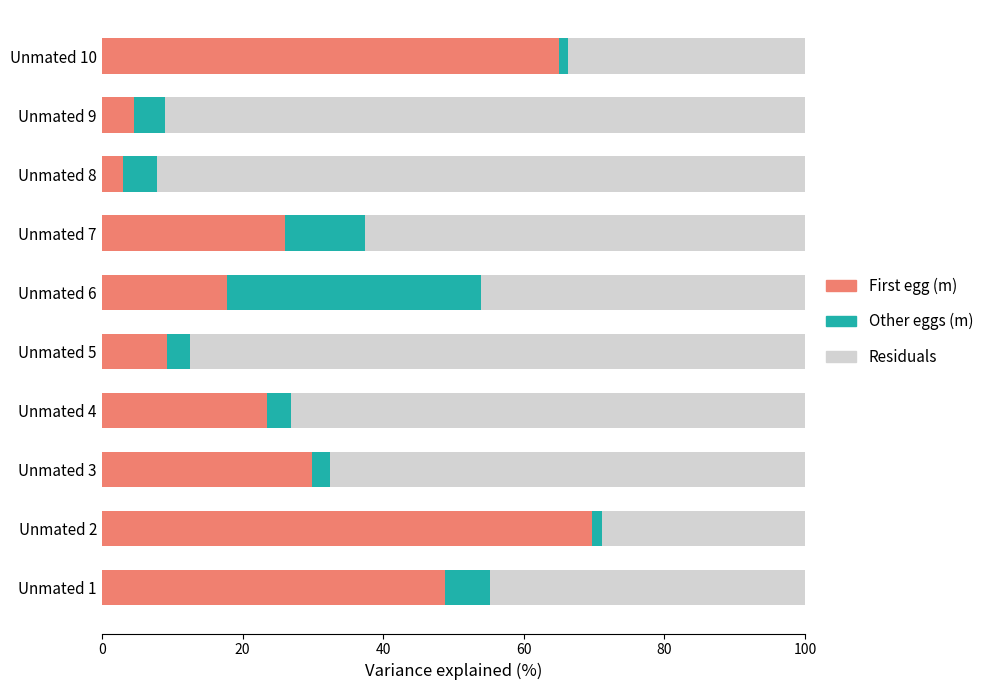

What is the difference between the second highest and second lowest values in the First egg (m) series?

60.4